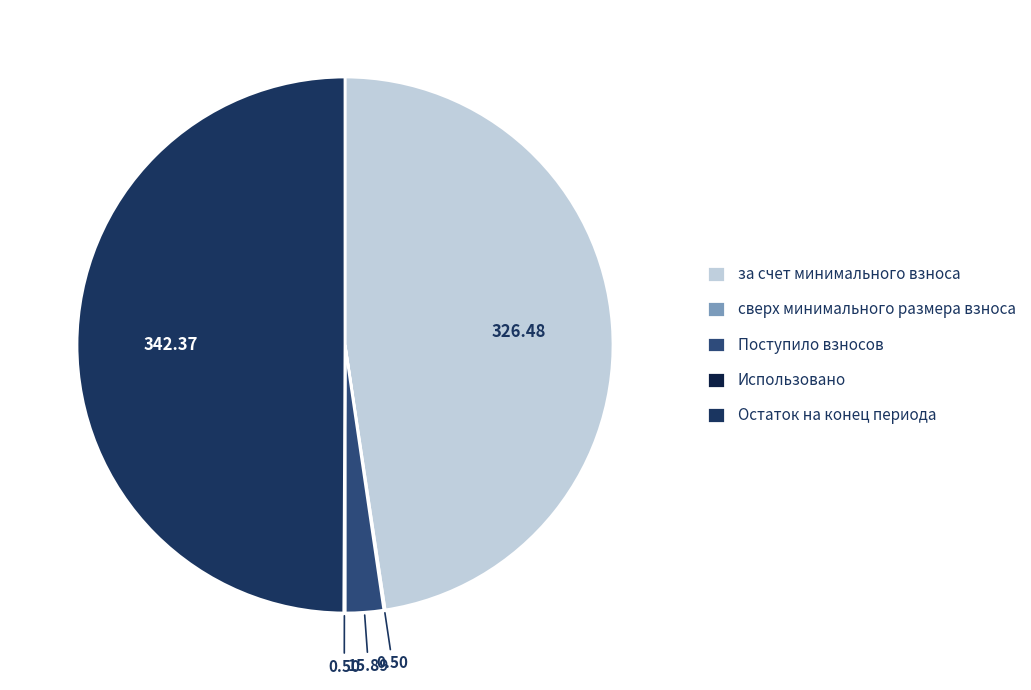

Is сверх минимального размера взноса the majority of the pie?

No